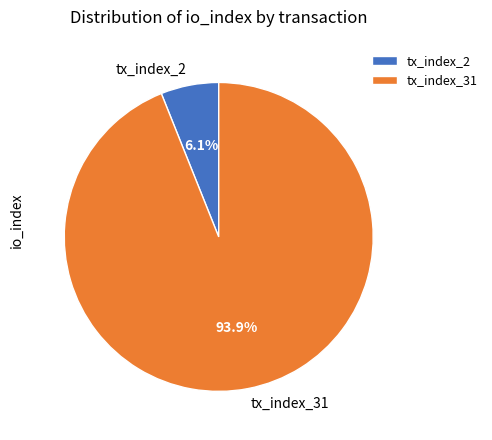

To the nearest percent, what percentage of the pie is tx_index_31?

94%